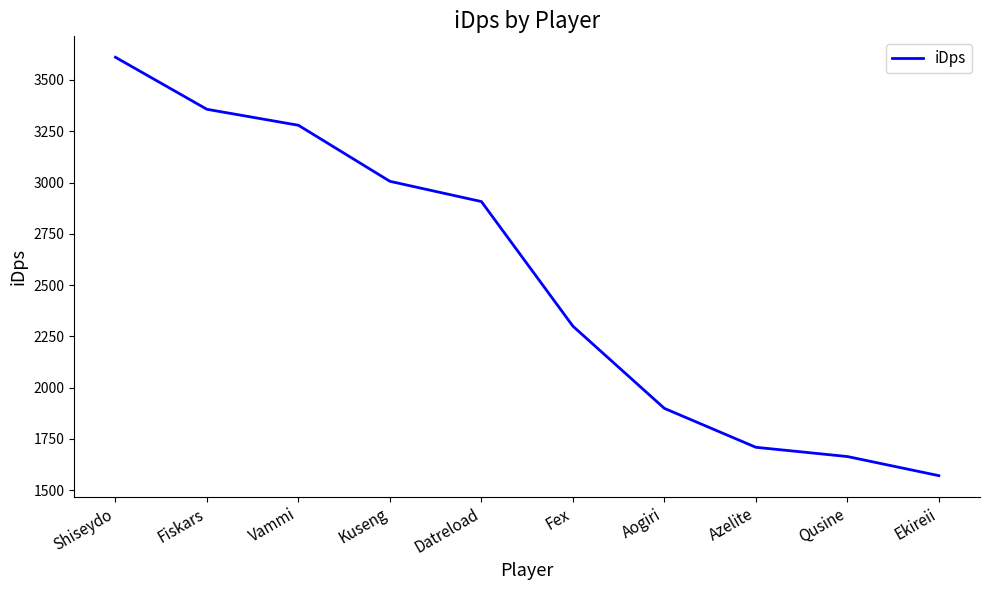

List the labels in order of value, smallest first.

Ekireii, Qusine, Azelite, Aogiri, Fex, Datreload, Kuseng, Vammi, Fiskars, Shiseydo